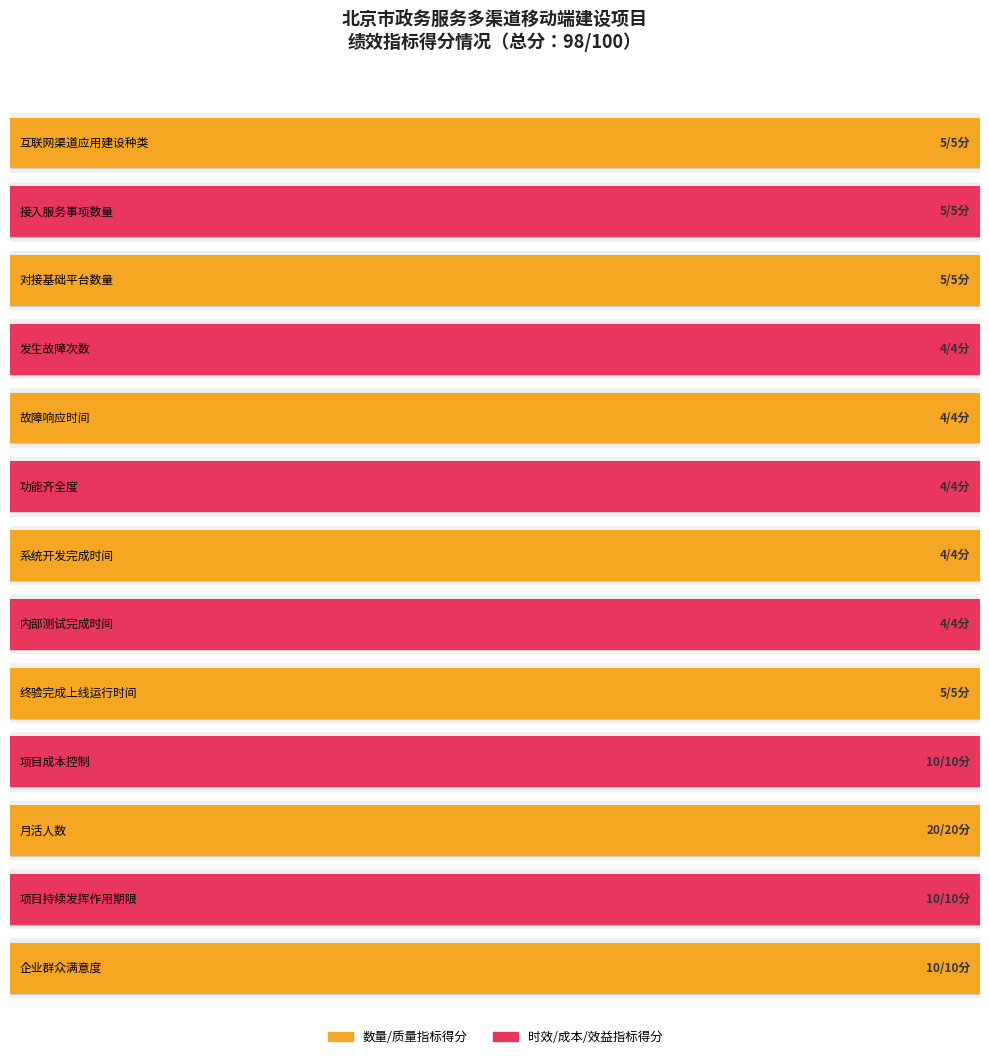

Are the bars horizontal?

Yes